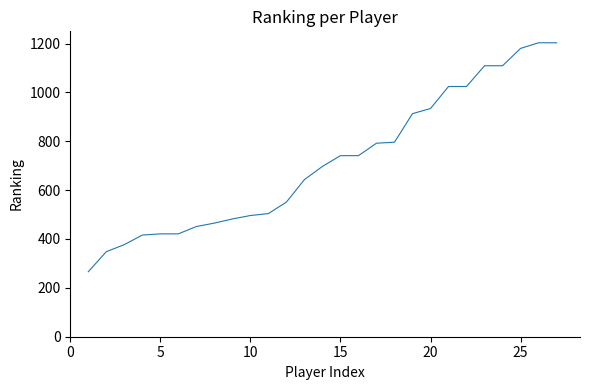

What is the difference between the maximum and minimum values?

937